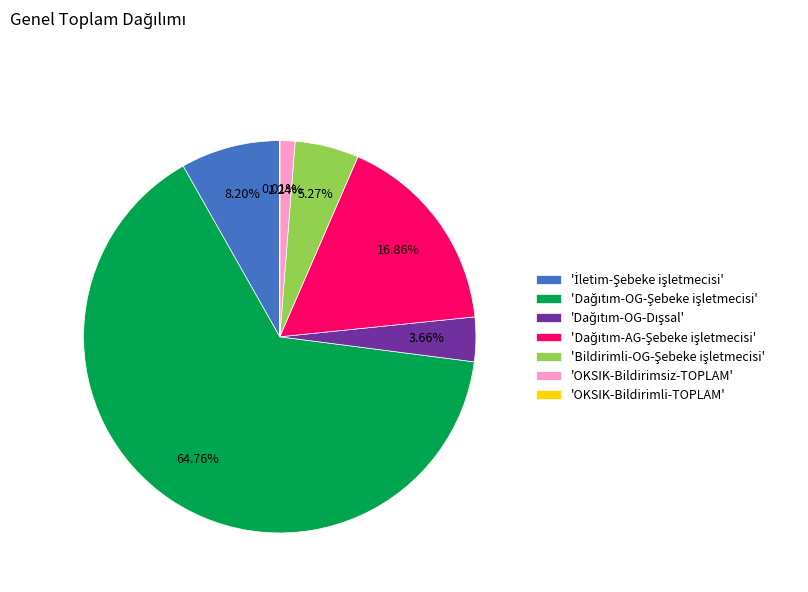

Is there a majority slice in this chart?

Yes